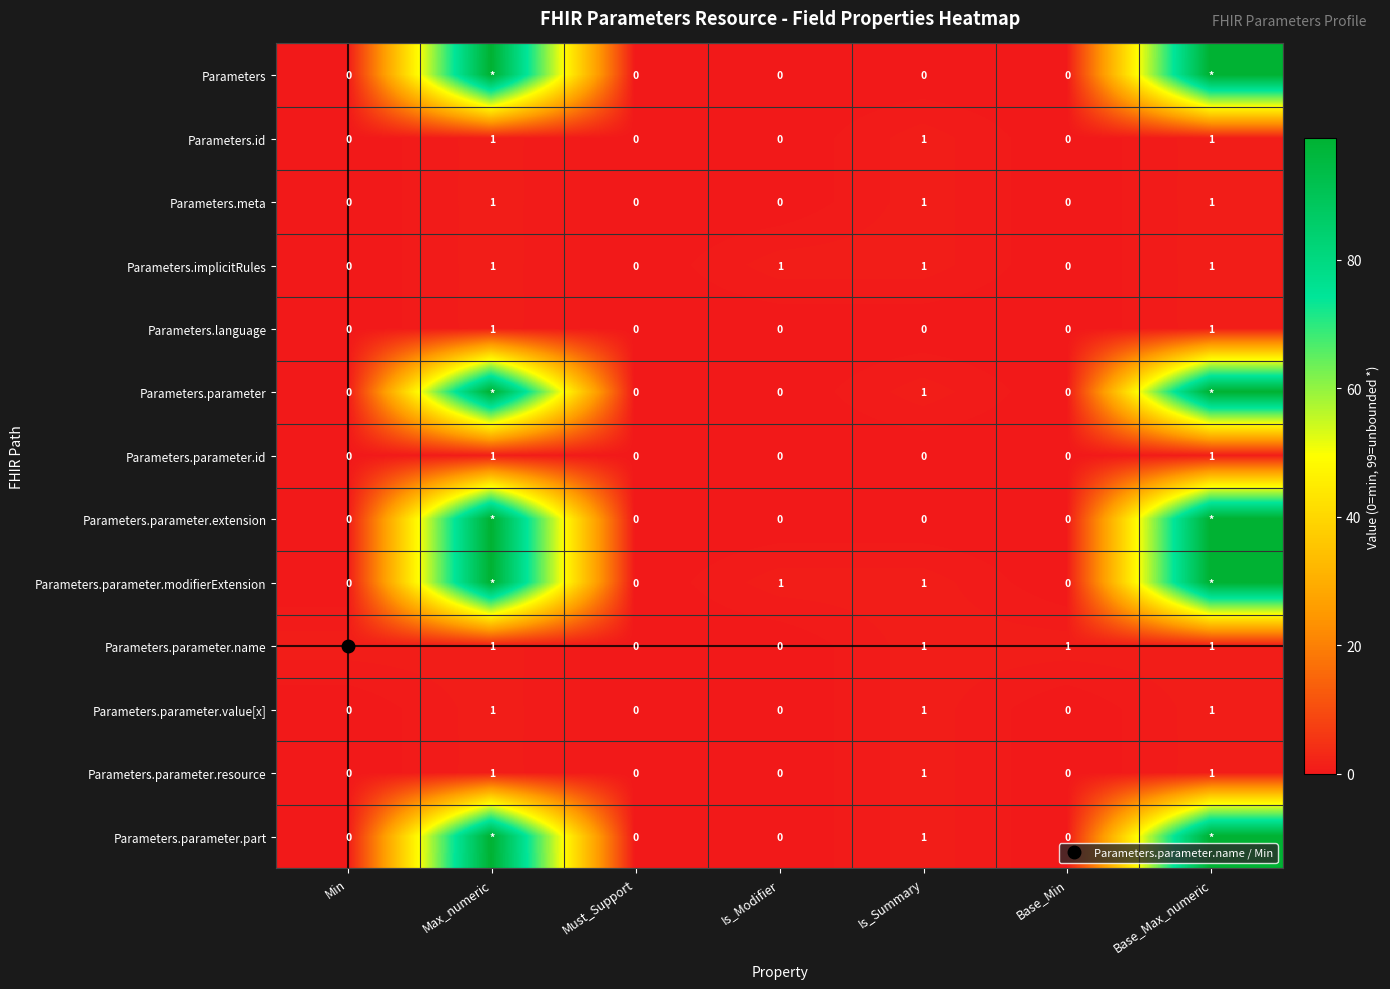

At Min, list the series in order from smallest to largest.

Parameters, Parameters.id, Parameters.meta, Parameters.implicitRules, Parameters.language, Parameters.parameter, Parameters.parameter.id, Parameters.parameter.extension, Parameters.parameter.modifierExtension, Parameters.parameter.value[x], Parameters.parameter.resource, Parameters.parameter.part, Parameters.parameter.name